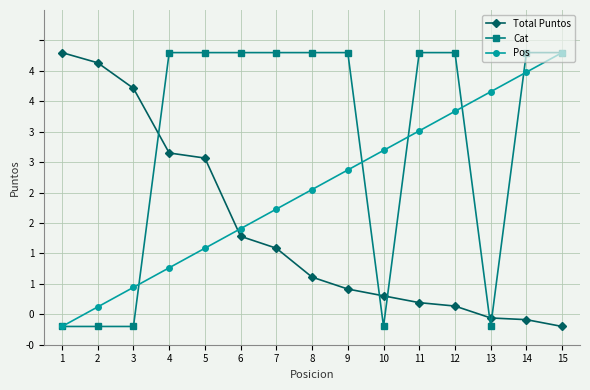

Does the chart have visible grid lines?

Yes